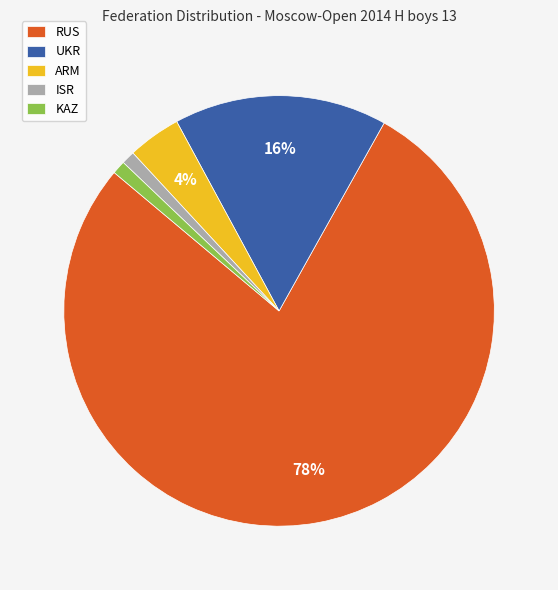

Which has a higher value, ISR or UKR?

UKR